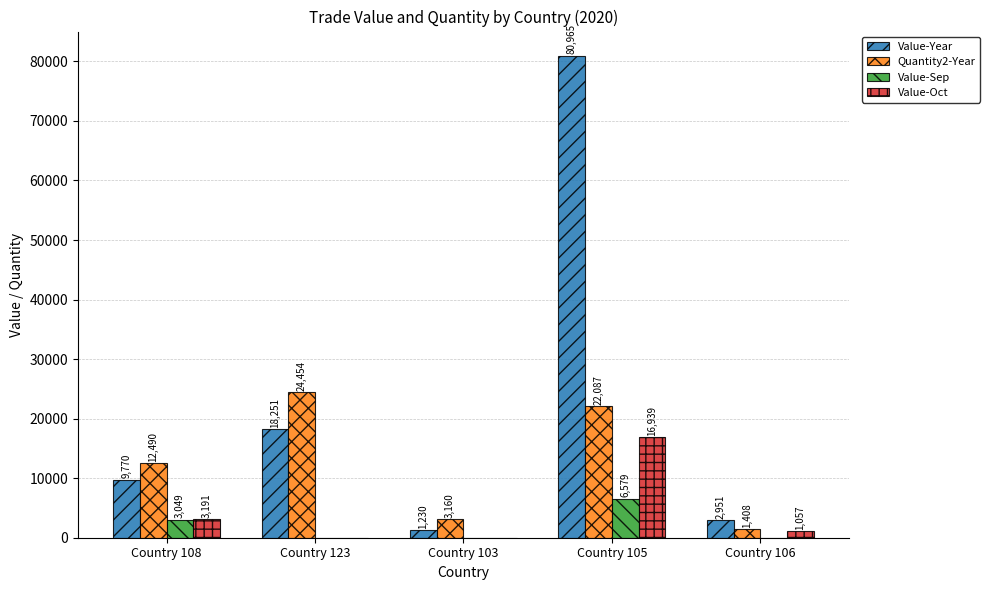

Which series has the largest total across all categories?

Value-Year